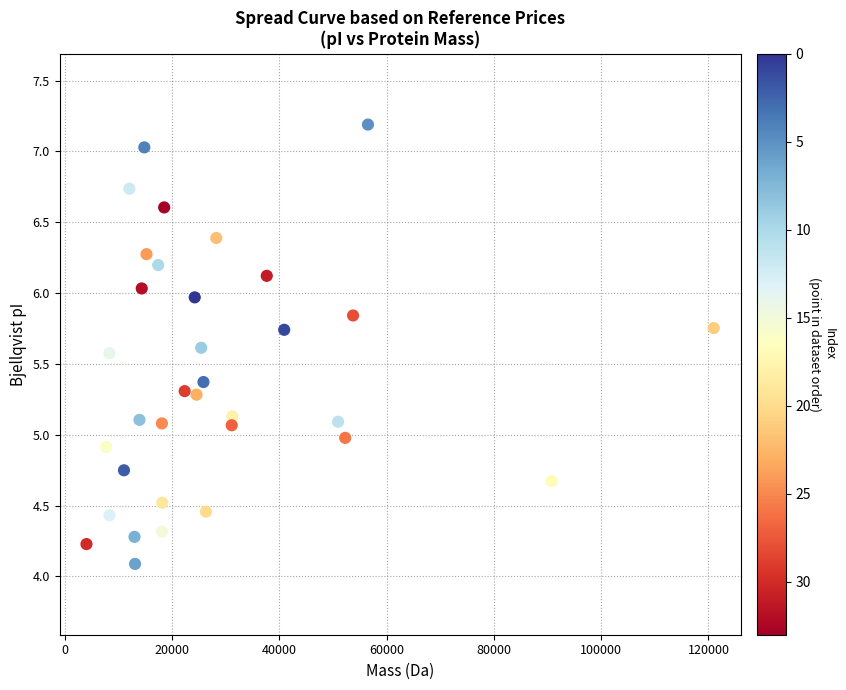

What is the range of X values (max minus min)?

116917.2